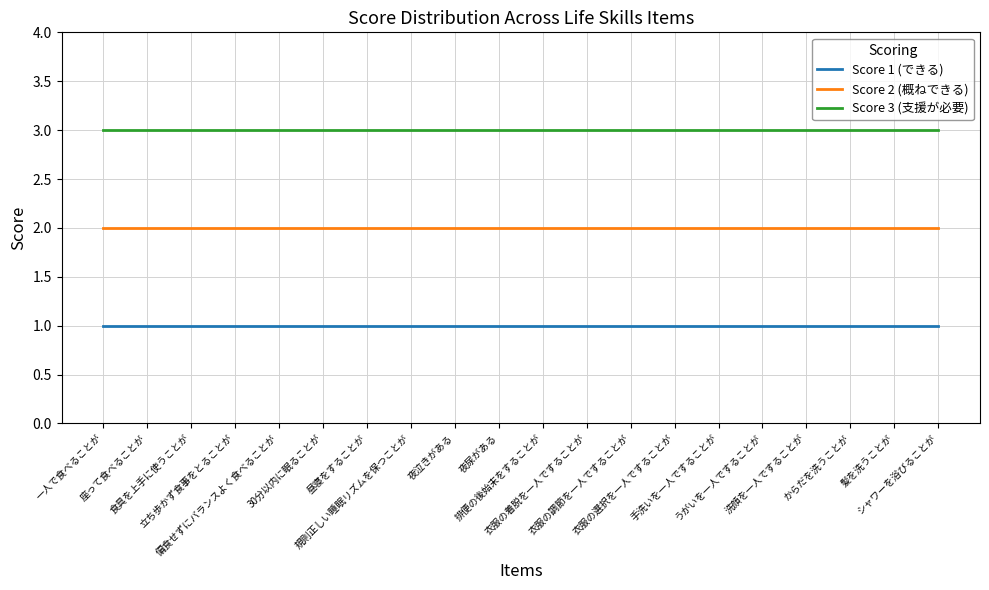

Reading right to left, list all the values displayed in this chart.

Score 1 (できる): 1	1	1	1	1	1	1	1	1	1	1	1	1	1	1	1	1	1	1	1
Score 2 (概ねできる): 2	2	2	2	2	2	2	2	2	2	2	2	2	2	2	2	2	2	2	2
Score 3 (支援が必要): 3	3	3	3	3	3	3	3	3	3	3	3	3	3	3	3	3	3	3	3